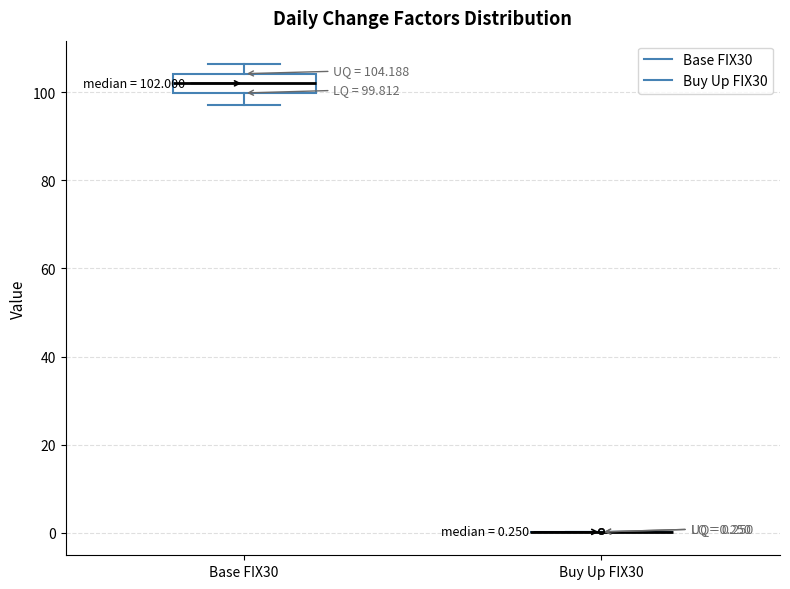

Comparing the boxes themselves (not the whiskers), which one is the tallest?

Base FIX30